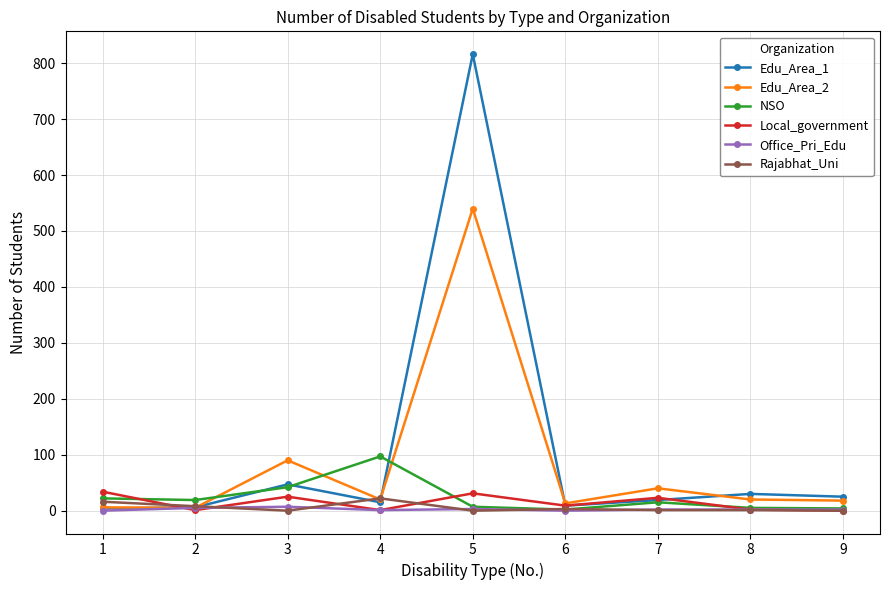

What are all the series names shown in the legend?

Edu_Area_1, Edu_Area_2, NSO, Local_government, Office_Pri_Edu, Rajabhat_Uni